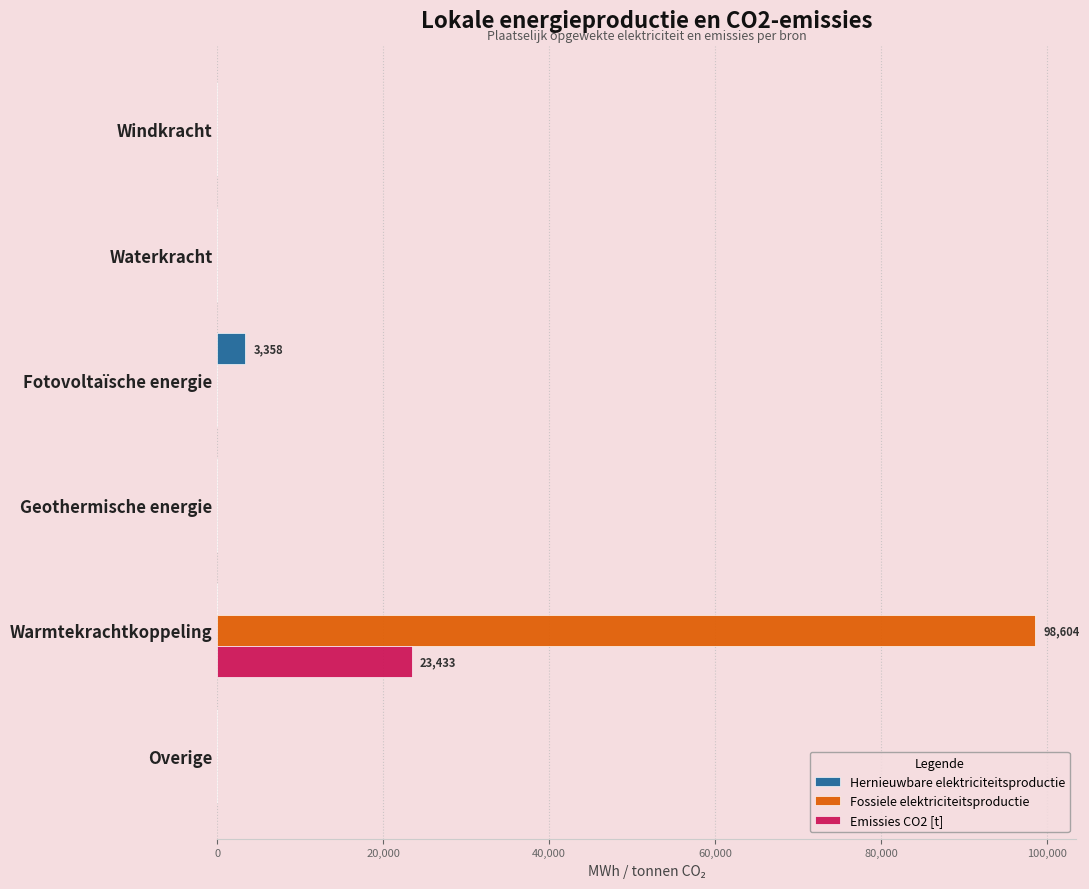

Which series has the largest total across all categories?

Fossiele elektriciteitsproductie